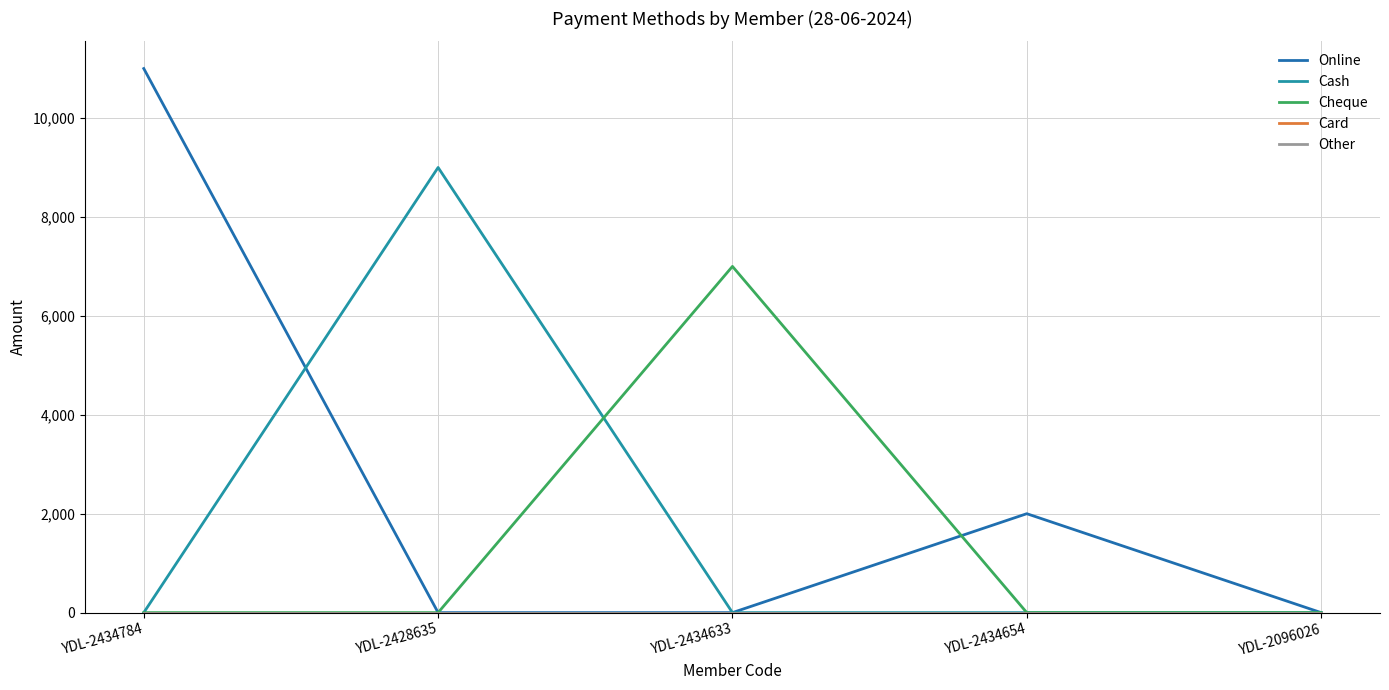

Does the chart display data point markers on the line(s)?

No